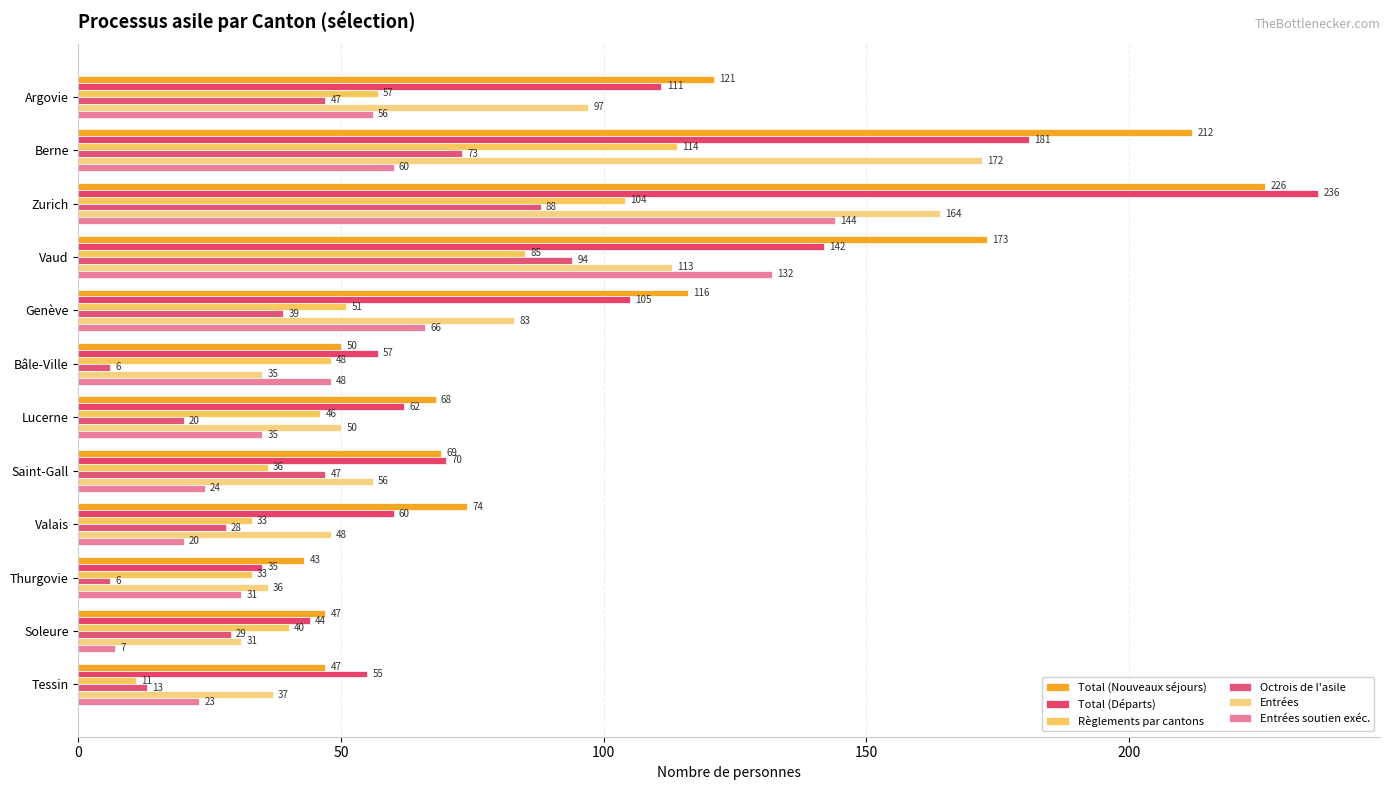

Rank the categories by Total (Départs) value from highest to lowest.

Zurich, Berne, Vaud, Argovie, Genève, Saint-Gall, Lucerne, Valais, Bâle-Ville, Tessin, Soleure, Thurgovie